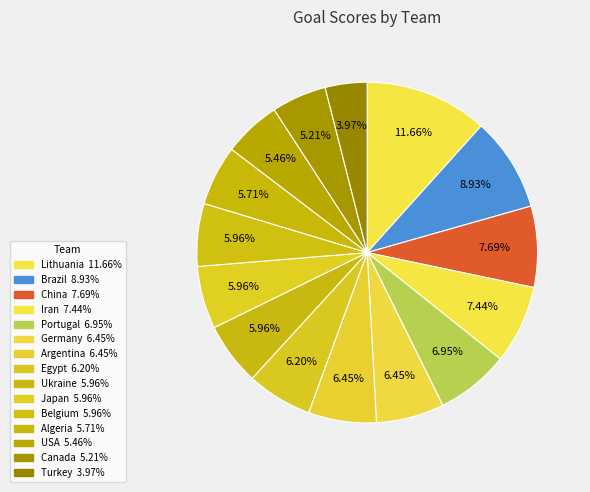

What percentage is NOT represented by Brazil?

91.1%